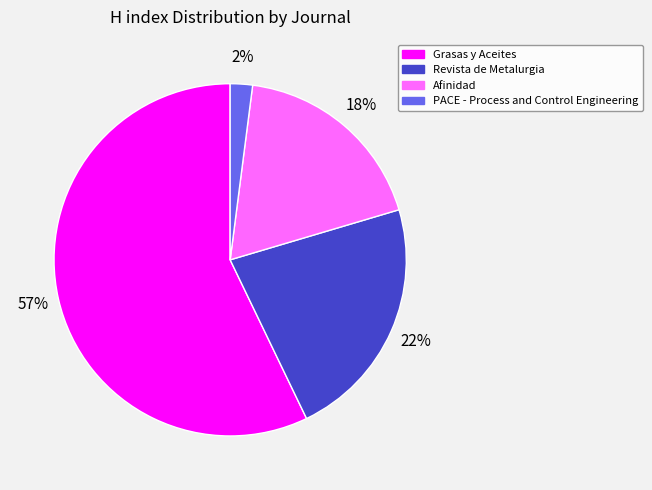

What is the largest slice in the pie chart?

Grasas y Aceites